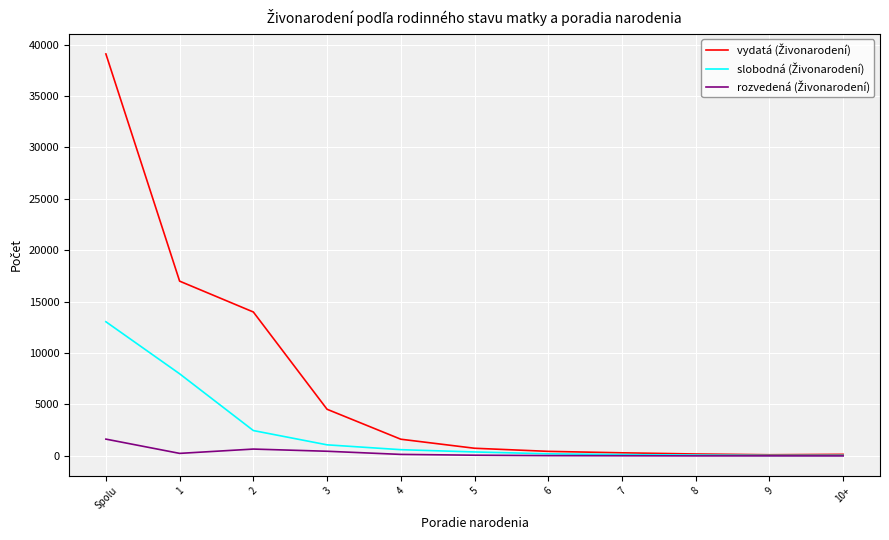

At which category does the chart reach its peak across all series?

Spolu